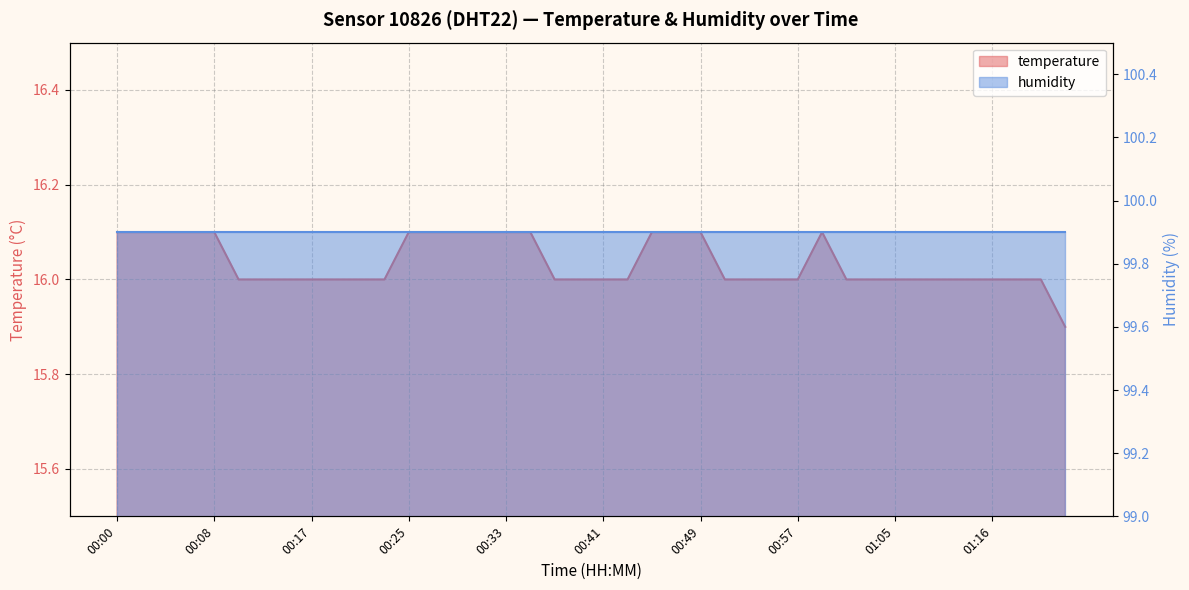

What is the difference between the maximum and minimum values?

0.2